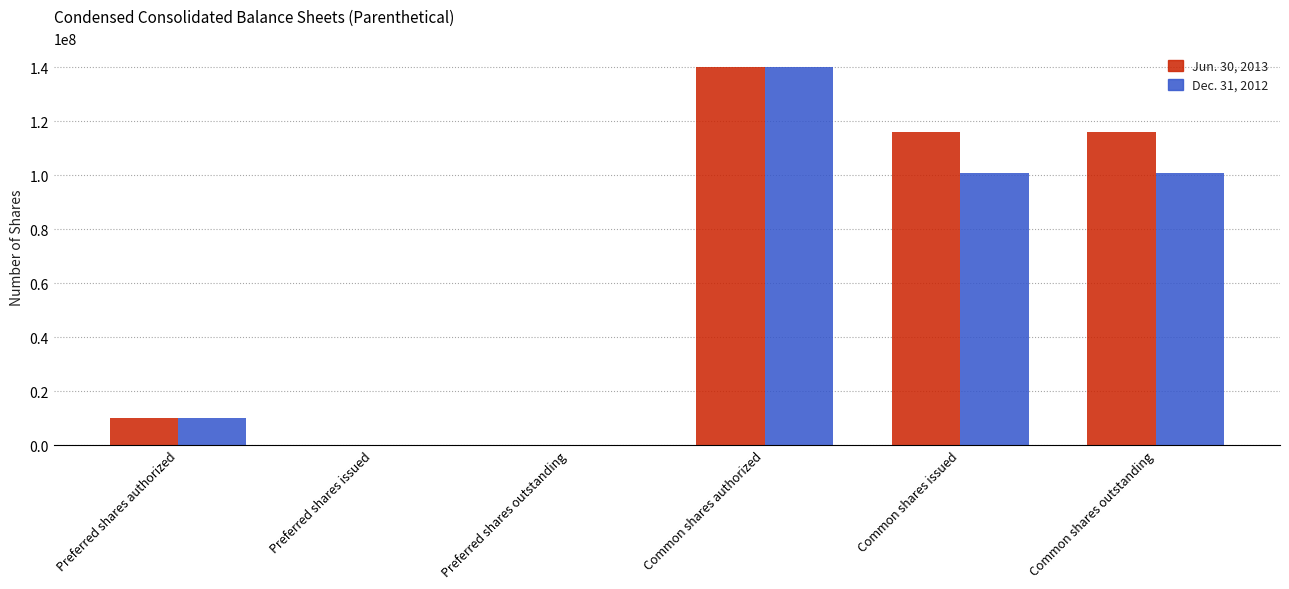

Between Preferred shares issued and Common shares outstanding, which series saw the biggest shift?

Jun. 30, 2013